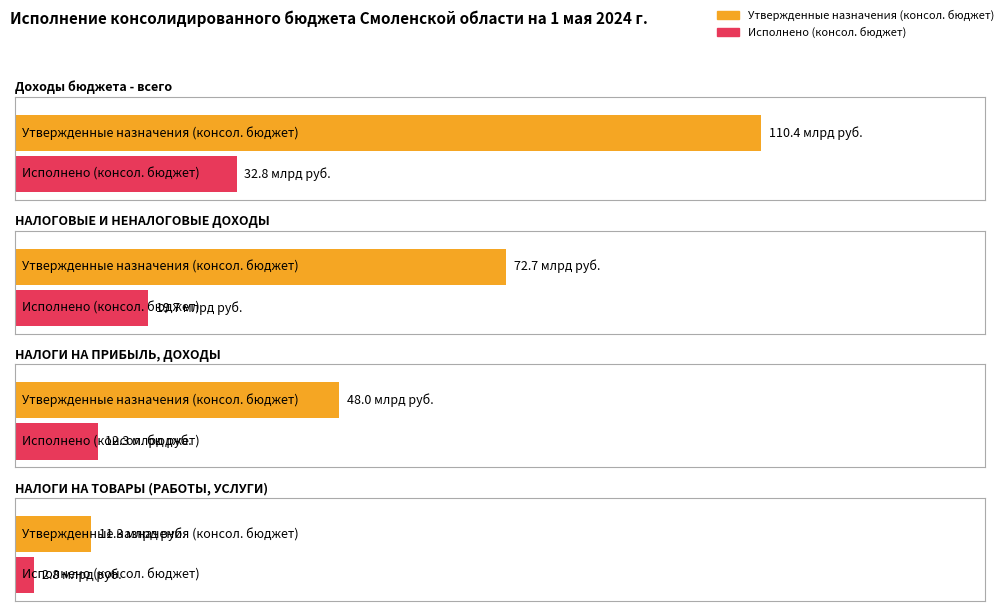

What is the label of the 1st bar from the right?

НАЛОГИ НА ТОВАРЫ (РАБОТЫ, УСЛУГИ)